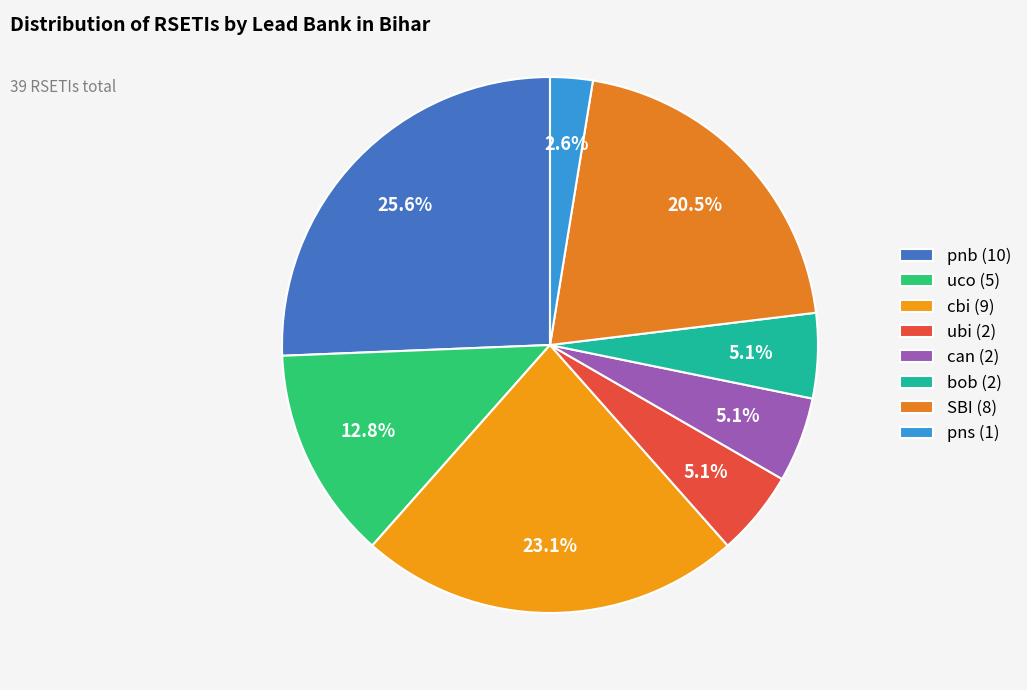

To the nearest percent, what is the difference between the largest and smallest slice percentages?

23%